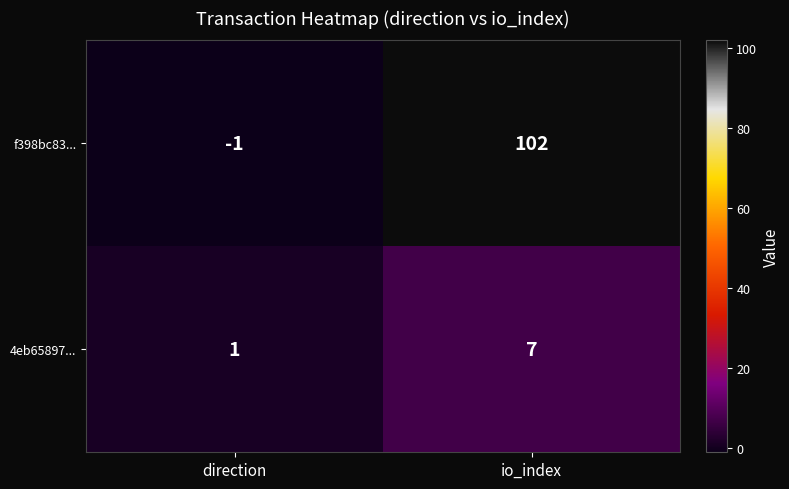

What is the greatest value displayed?

102